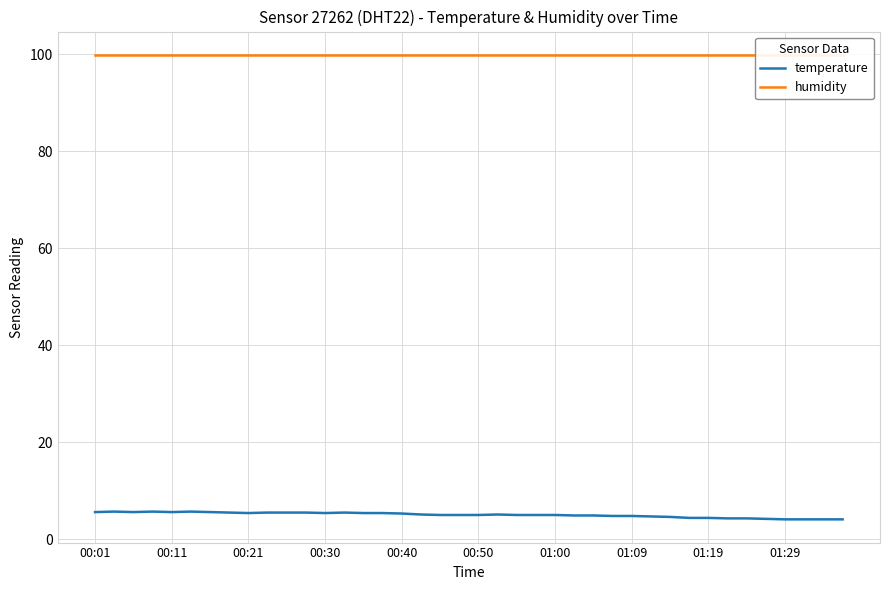

What is the sum of all humidity values?

3996.0